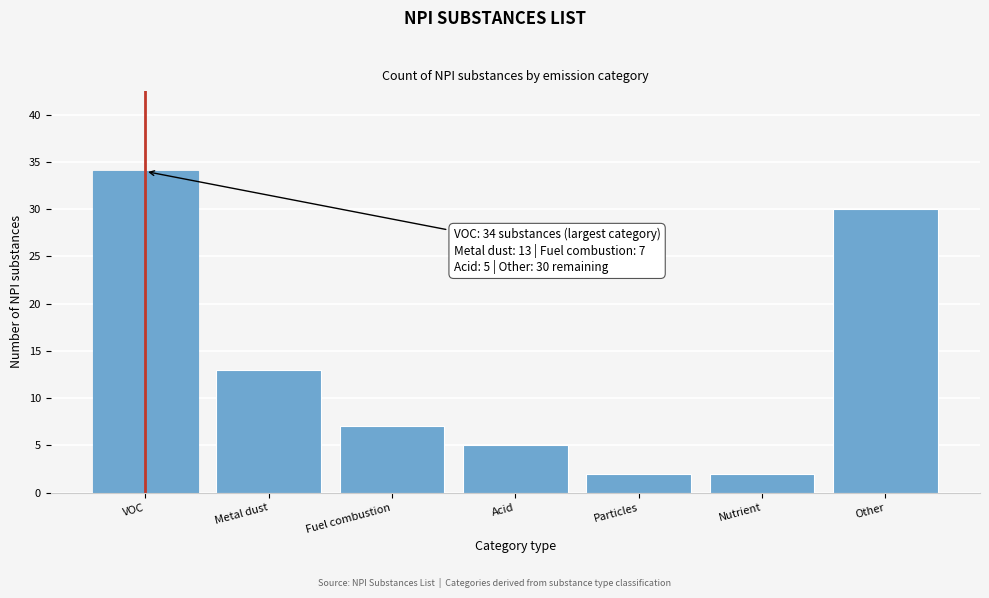

Reading left to right, what are all the values shown in this chart?

34	13	7	5	2	2	30